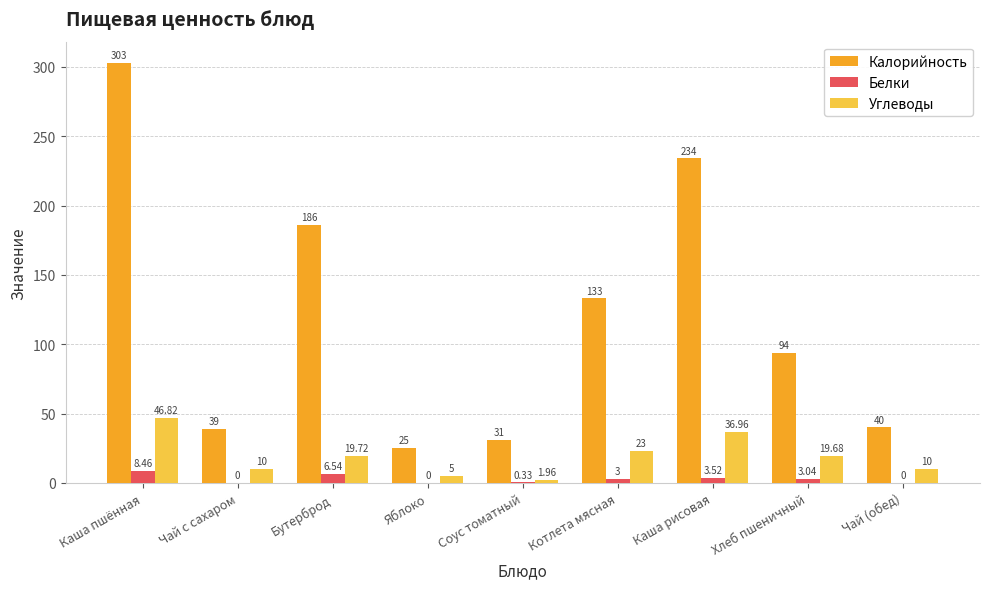

The value of Углеводы at Бутерброд is 30.7. True or false?

False